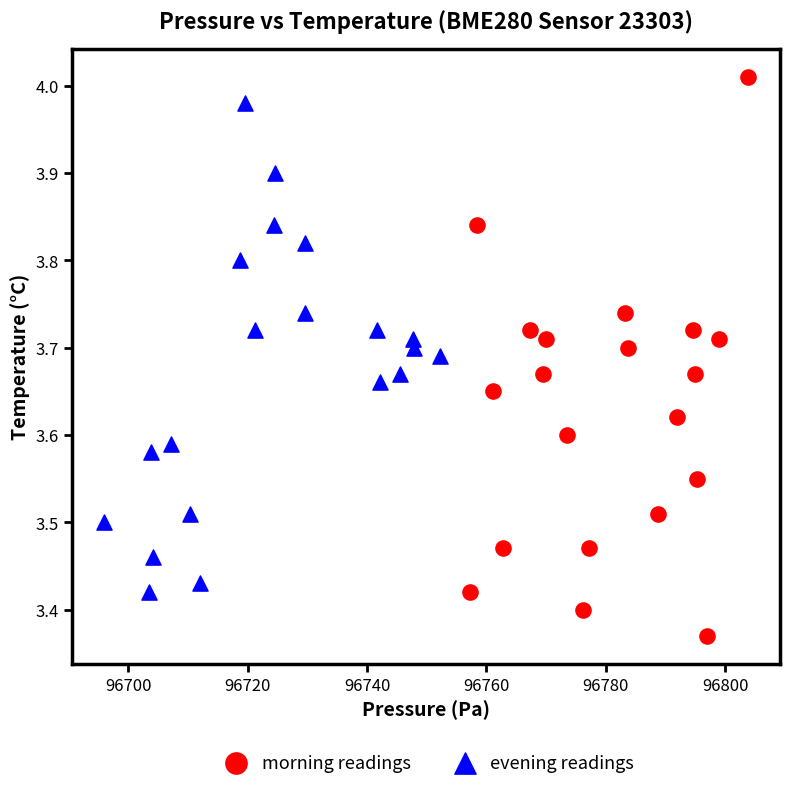

Which series reaches the minimum Y coordinate?

morning readings